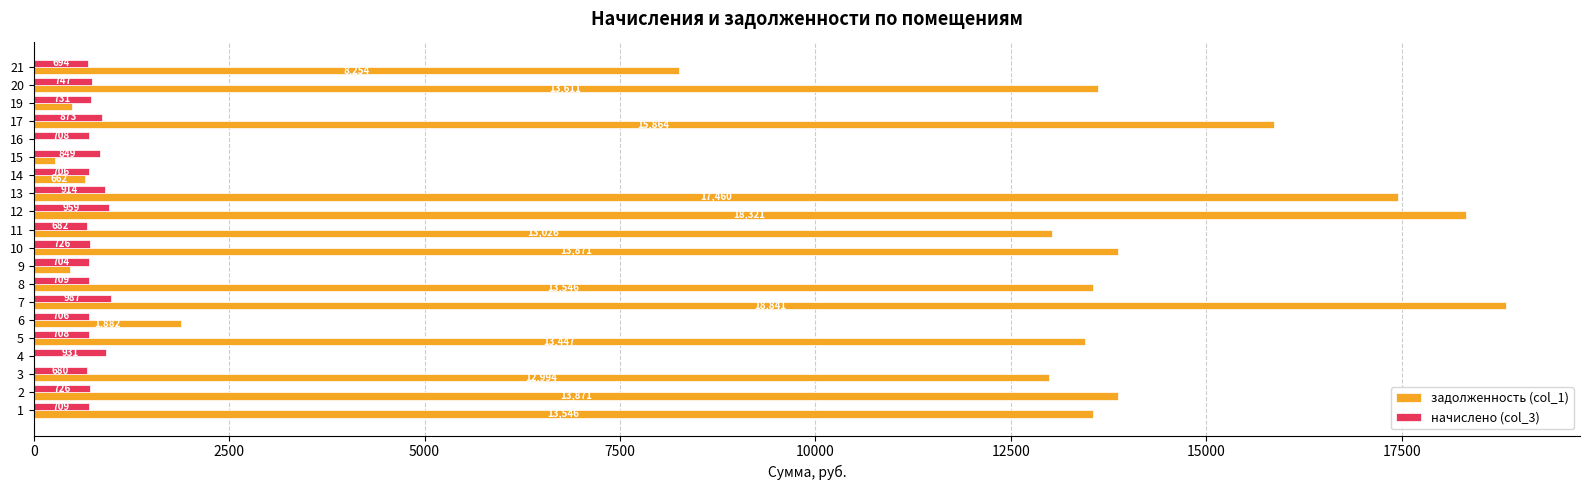

What is the maximum value for задолженность (col_1)?

18840.7